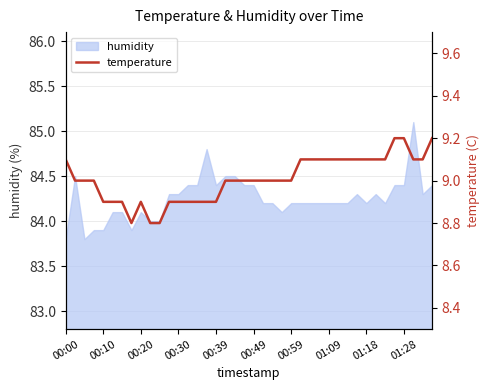

What is the smallest value displayed?

8.8